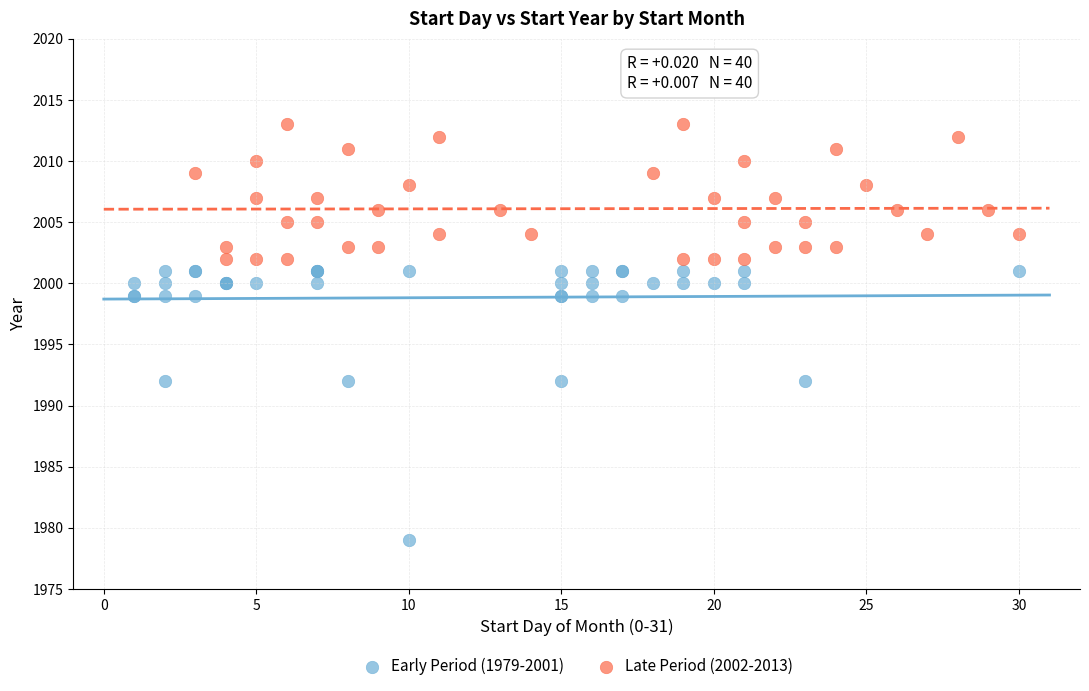

What are all the series names shown in the legend?

Early Period (1979-2001), Late Period (2002-2013)